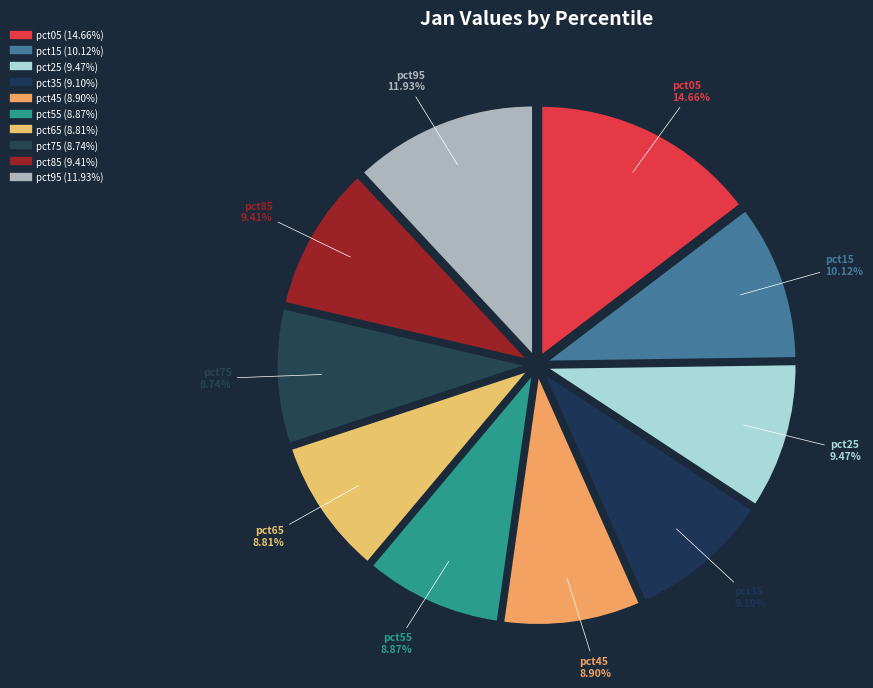

How many slices are in this pie chart?

10